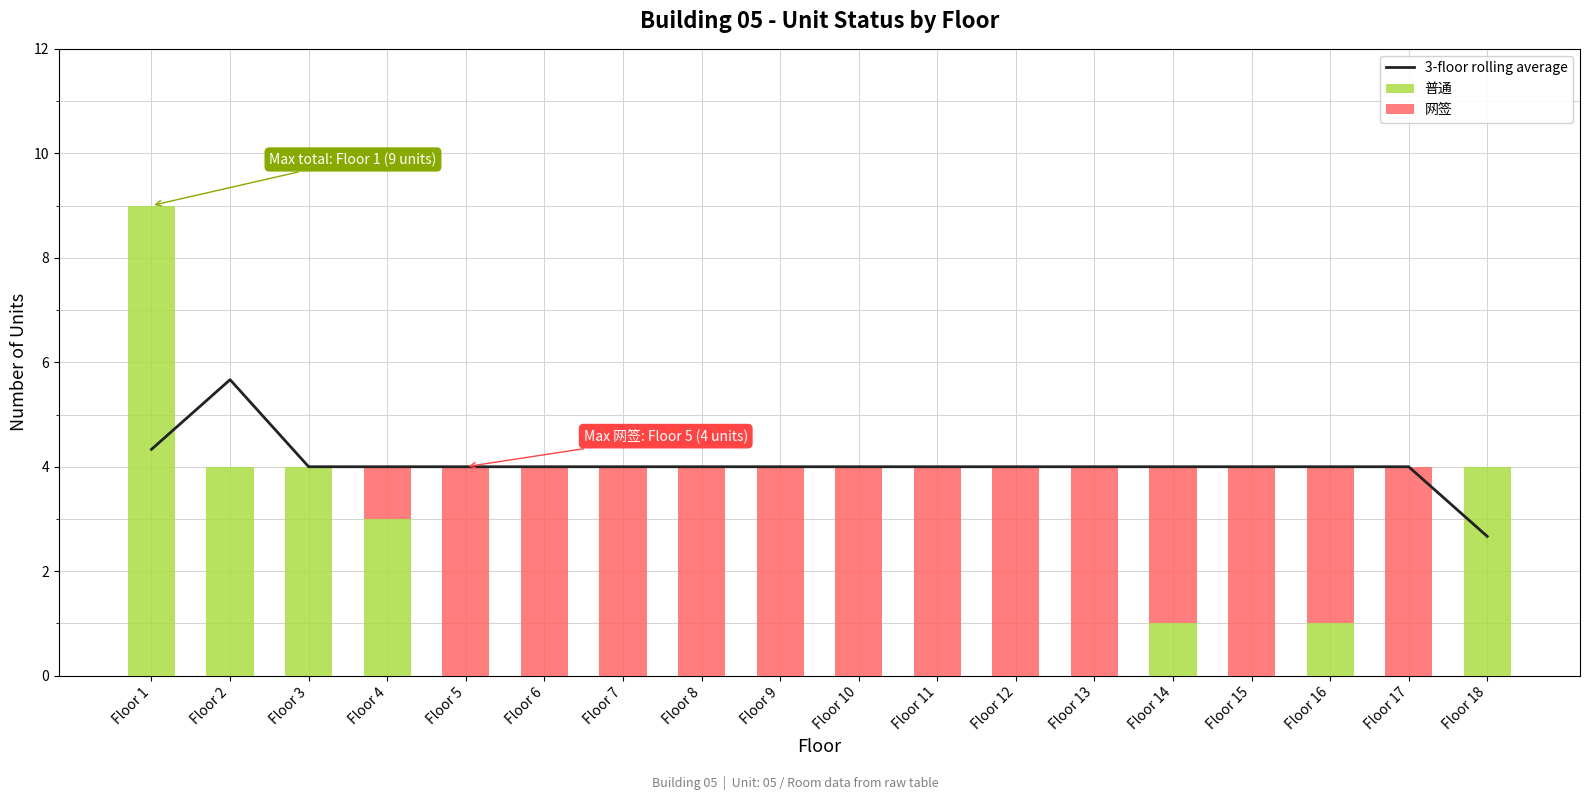

What is the sum of all 网签 values?

51.0